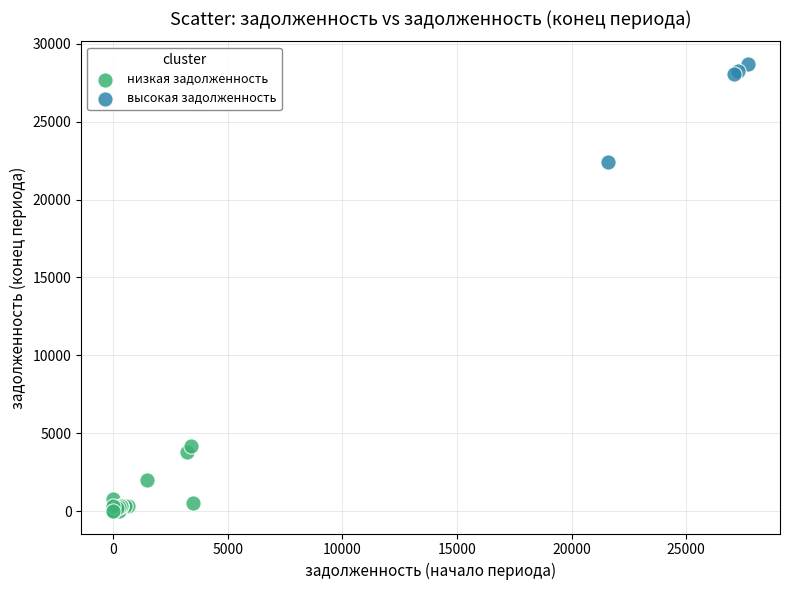

Which series has the largest Y range (max minus min)?

высокая задолженность